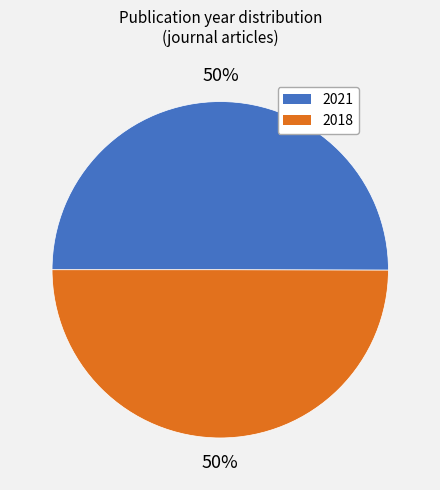

True or false: 2018 accounts for 37% of the total.

False